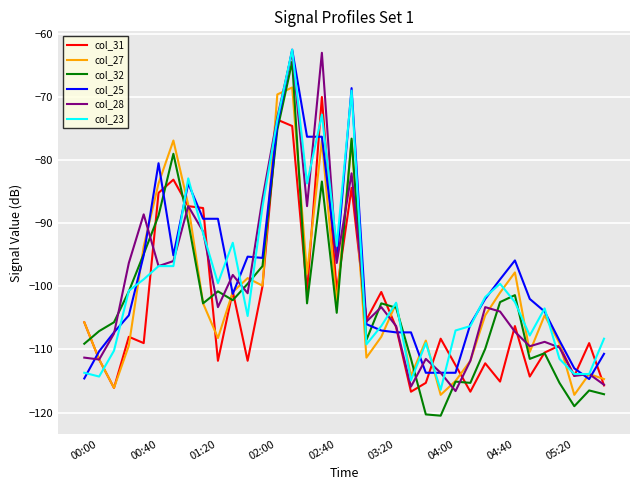

Count the number of categories in the chart.

36